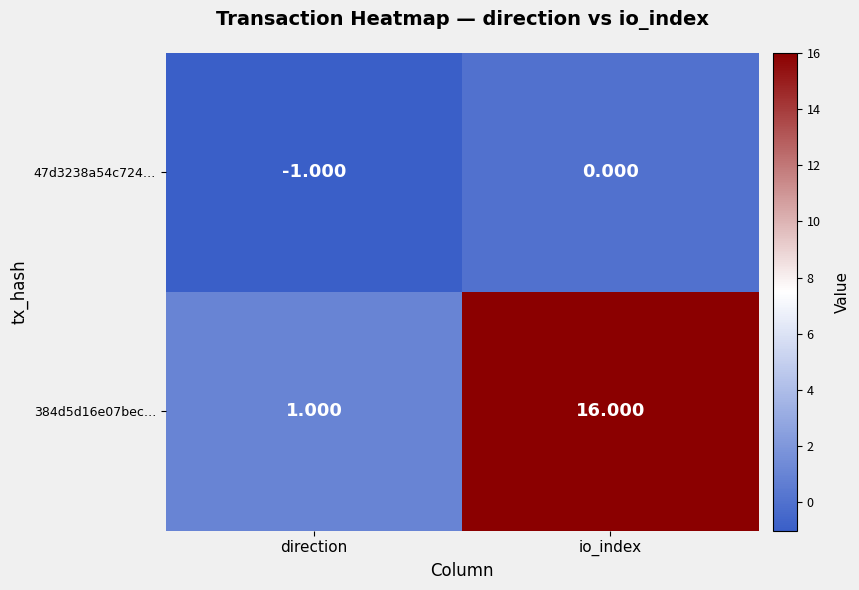

Which category has the highest value in the 384d5d16e07bec… series?

io_index